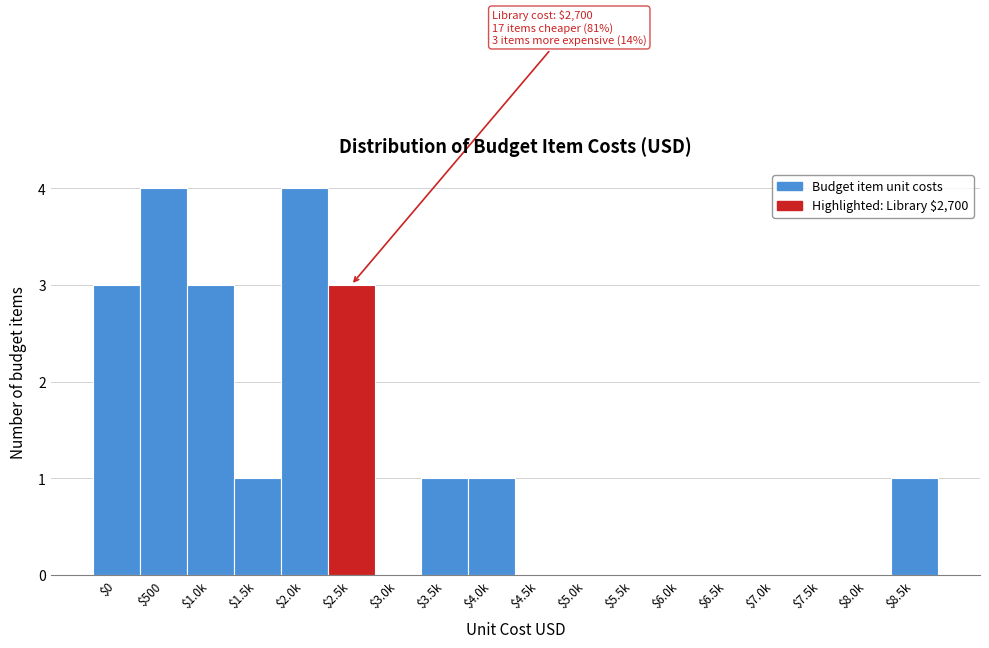

What is the sum of all values?

21